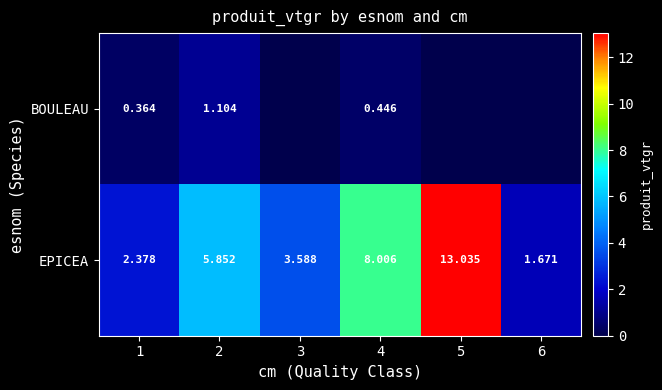

What is the difference between the second highest and minimum values in the EPICEA series?

6.3